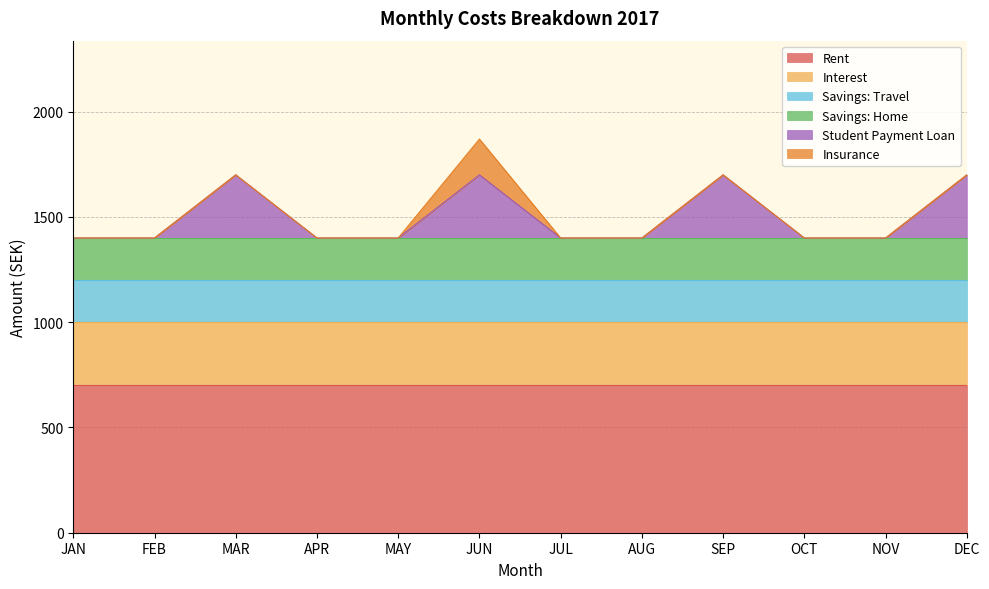

True or false: Savings: Travel has more than 2 points higher than both neighbors.

False